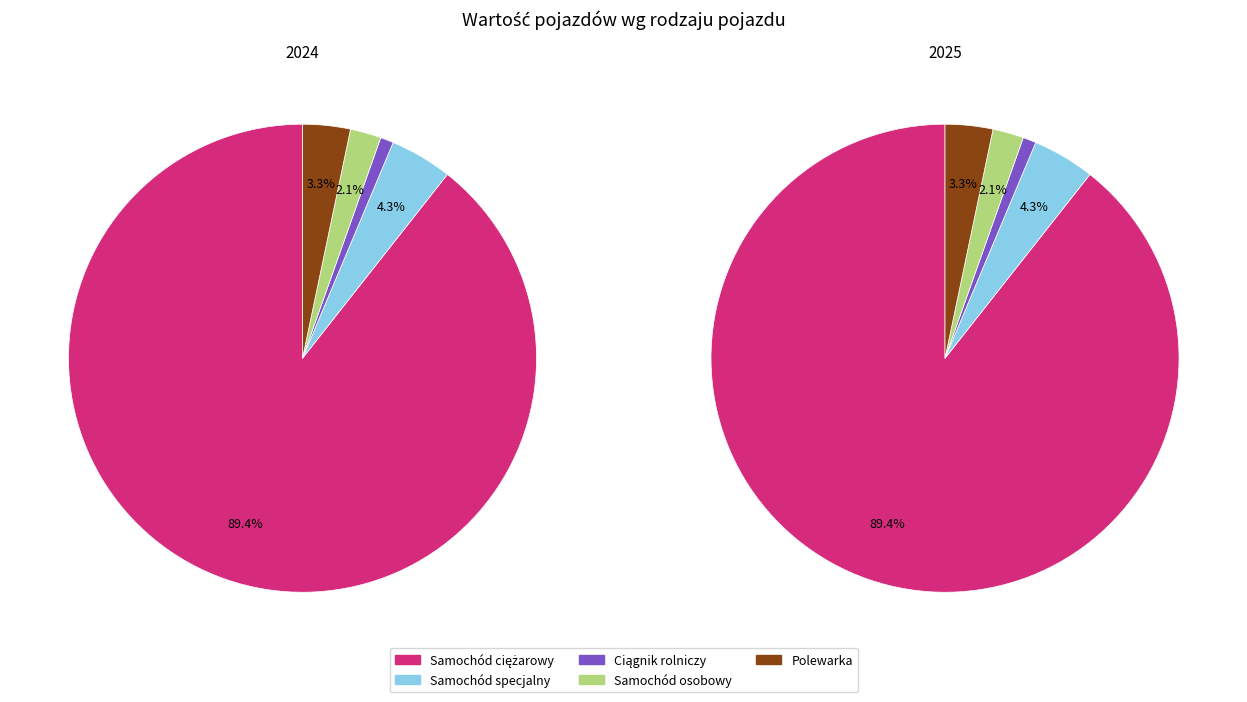

Do Samochód specjalny and Polewarka together represent more than half of the pie?

No